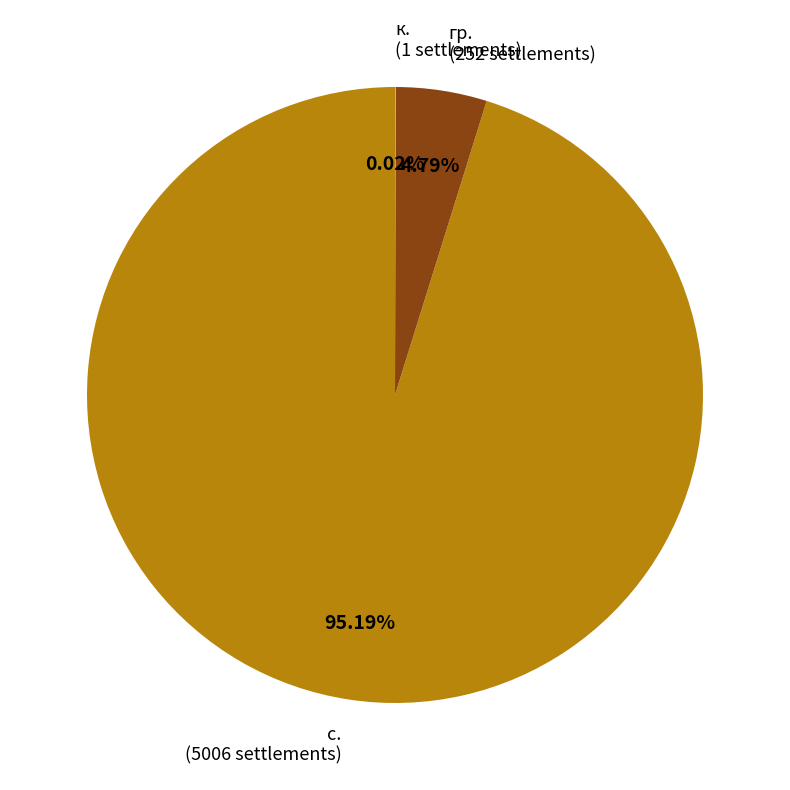

Is the sum of гр. (252 settlements) and с. (5006 settlements) greater than half?

Yes